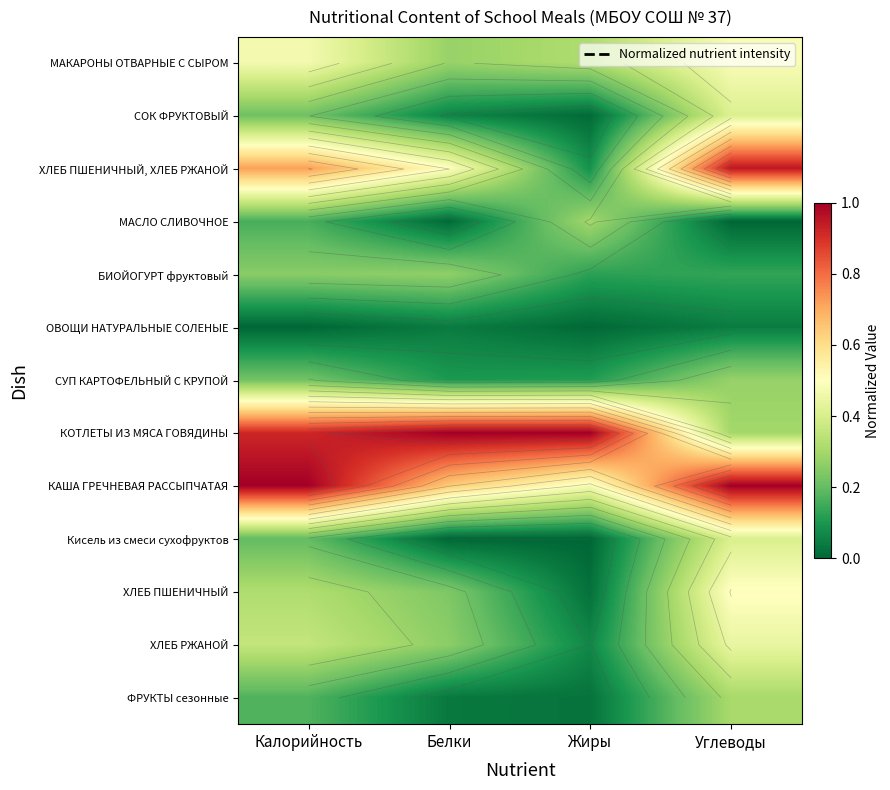

Which series has the largest total across all categories?

КОТЛЕТЫ ИЗ МЯСА ГОВЯДИНЫ